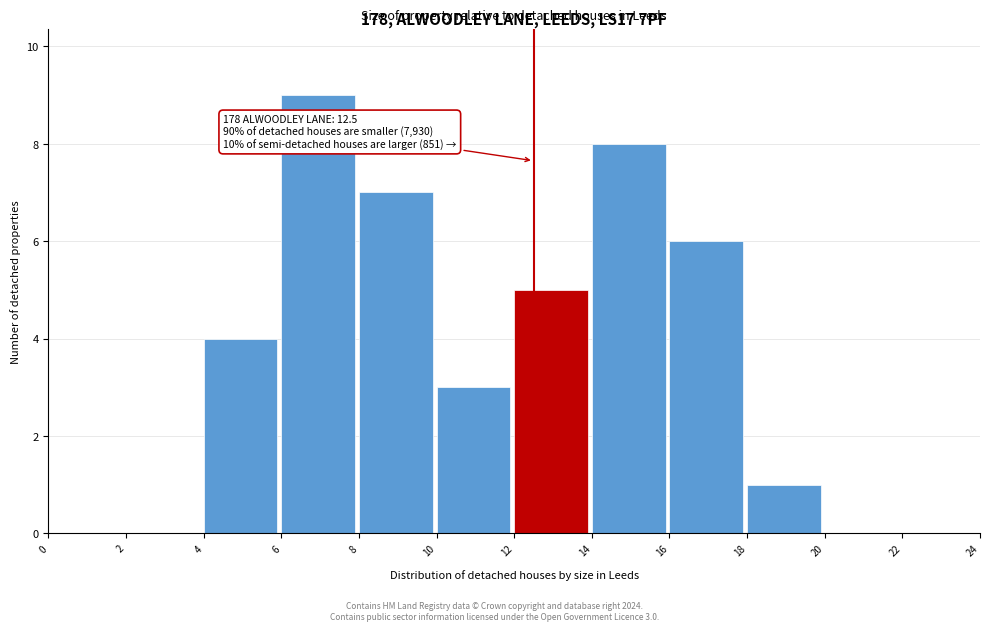

Which range on the x-axis has the tallest bar?

6 to 8